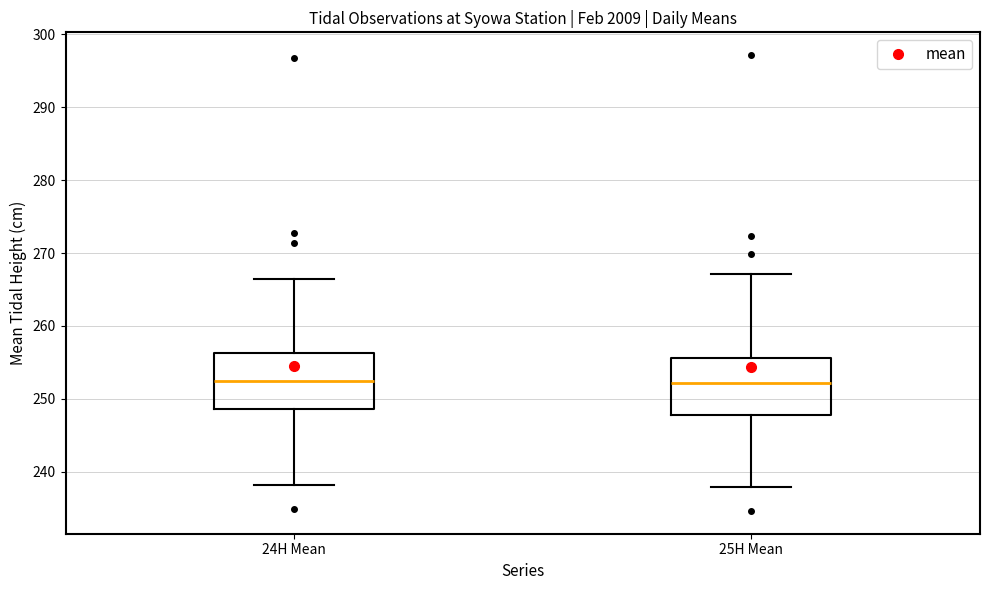

Where is the lower edge of the box for 24H Mean on the y-axis? The values are not printed on the chart, so give them approximately, as read against the axis.

249